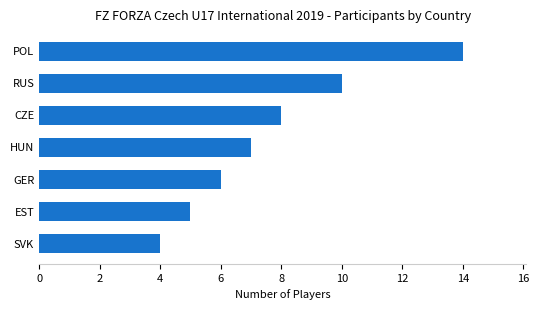

Is it true that the value at POL is 14?

True